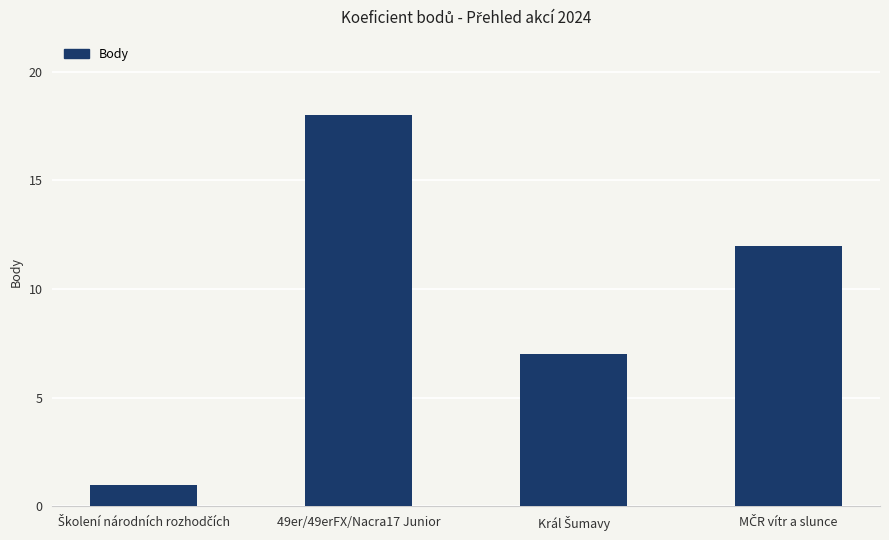

Reading left to right, transcribe all the data shown in this chart.

1	18	7	12